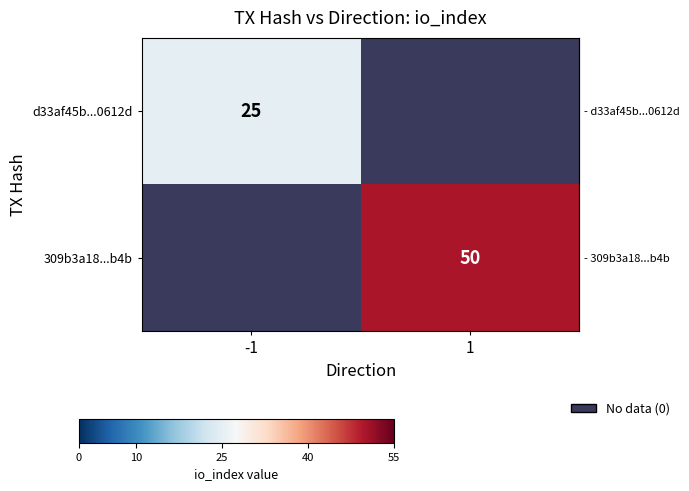

Which category has the lowest value in the row_1 series?

-1